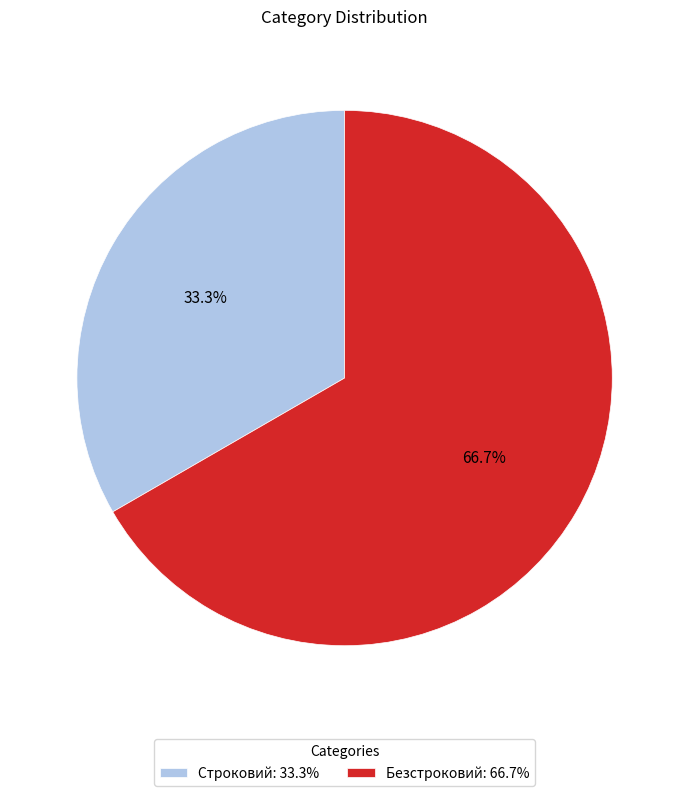

What is the majority slice?

Безстроковий